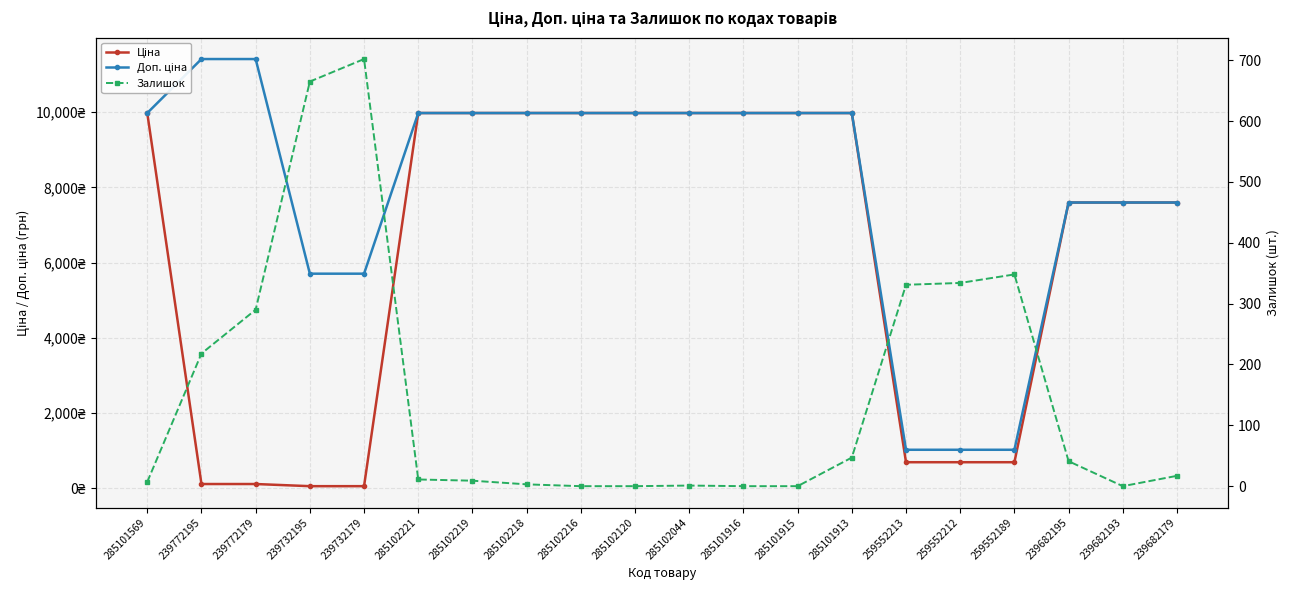

What is the label of the 13th point from the right?

285102218